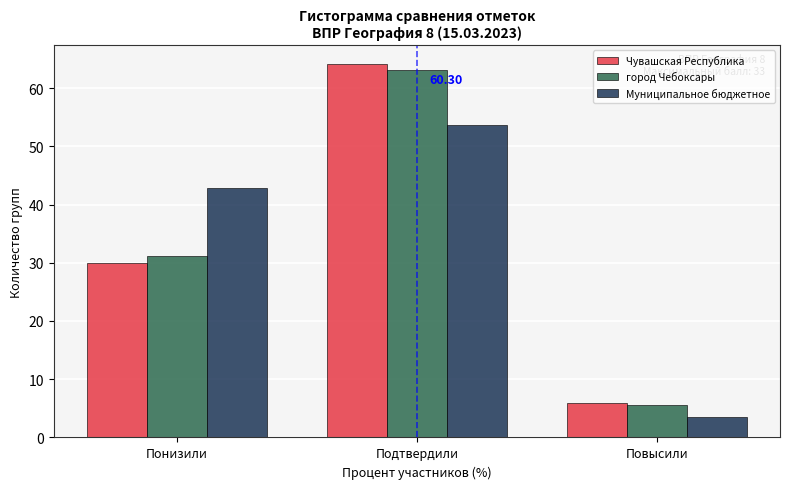

Rank the categories by Муниципальное бюджетное value from highest to lowest.

Подтвердили, Понизили, Повысили